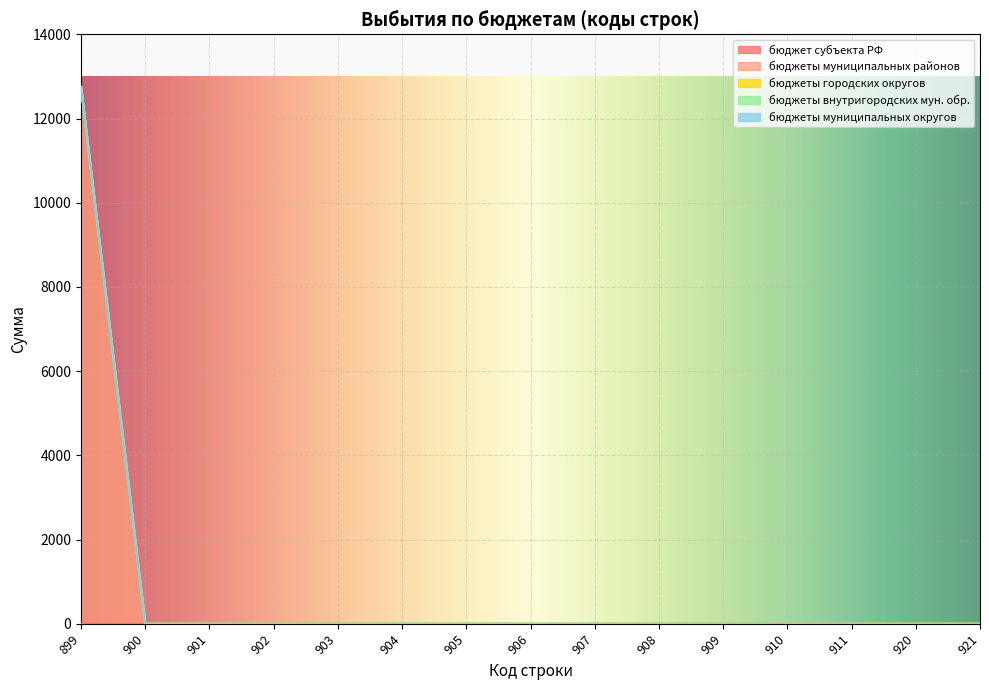

Between 901 and 900, which is larger?

901